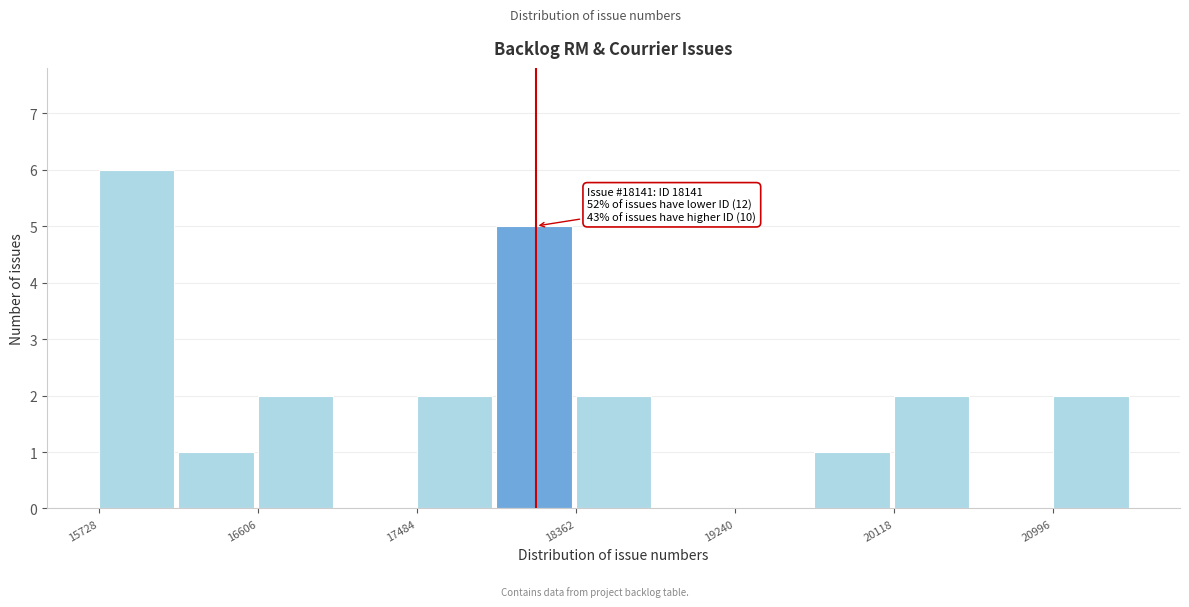

Over which range of the x-axis is the bar tallest?

15700 to 16200